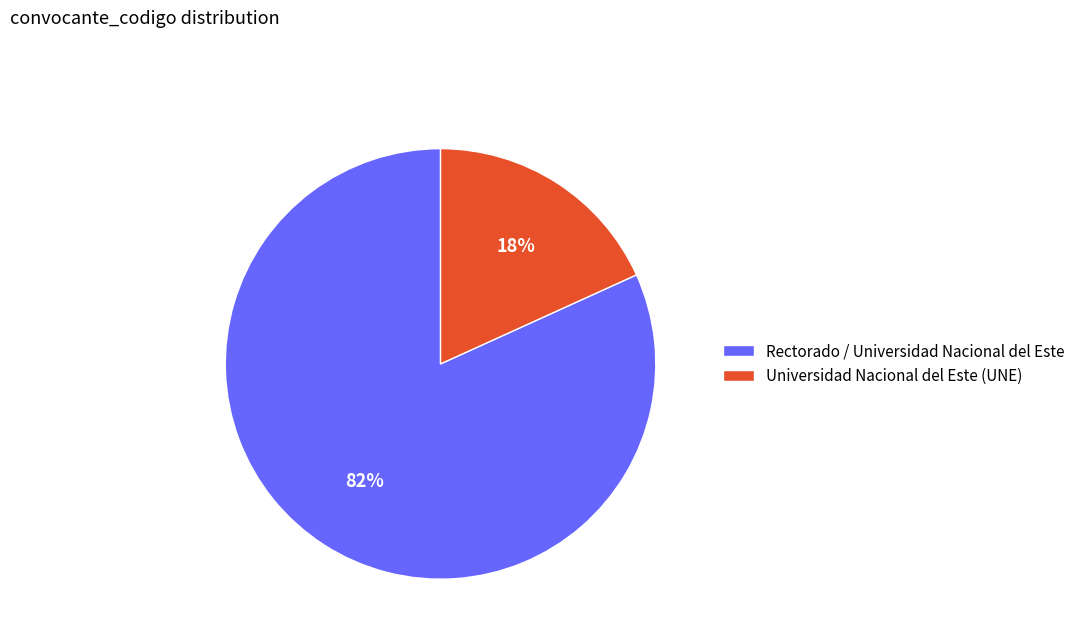

How many segments does this pie chart have?

2